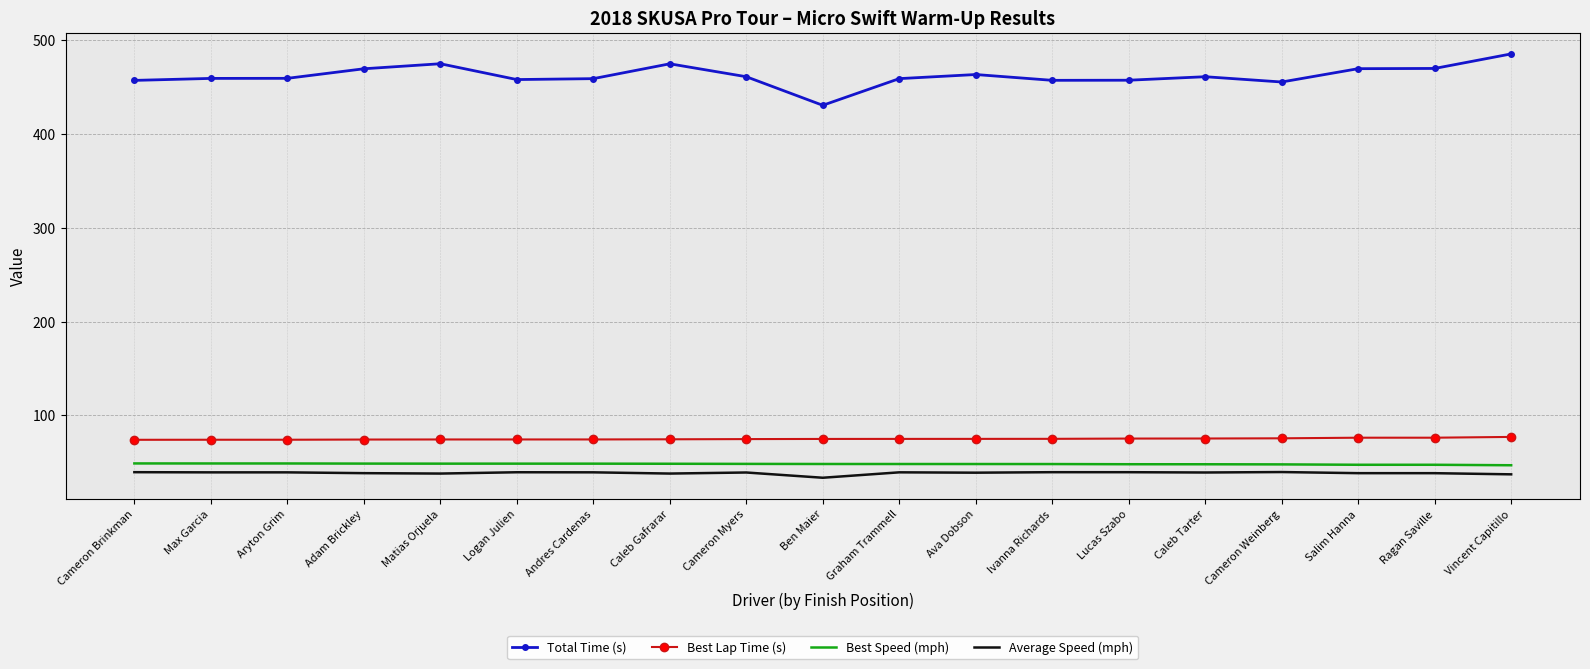

How many distinct data groups are displayed?

4